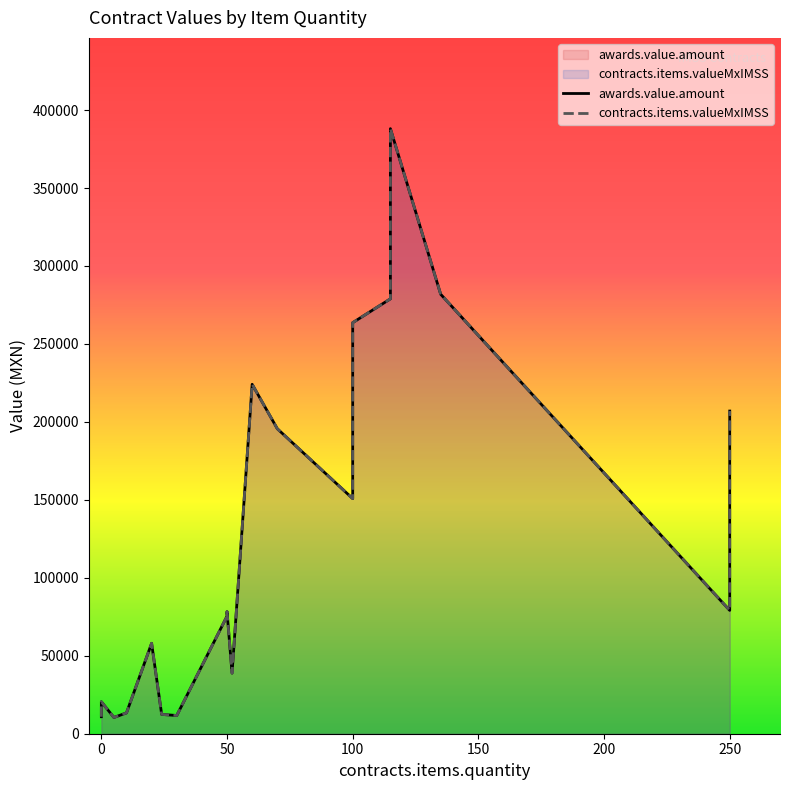

Reading left to right, transcribe all the data shown in this chart.

awards.value.amount: 10897.0	20504.2	10440.0	13358.6	58000.0	12388.8	11685.1	75400.0	78300.0	38864.2	224112.0	195618.1	150800.0	263636.7	278927.4	317734.8	388072.6	281880.0	79091.7	206955.6
contracts.items.valueMxIMSS: 10897.0	20504.2	10440.0	13358.6	58000.0	12388.8	11685.1	75400.0	78300.0	38864.2	224112.0	195618.1	150800.0	263636.7	278927.4	317734.8	388072.6	281880.0	79091.7	206955.6